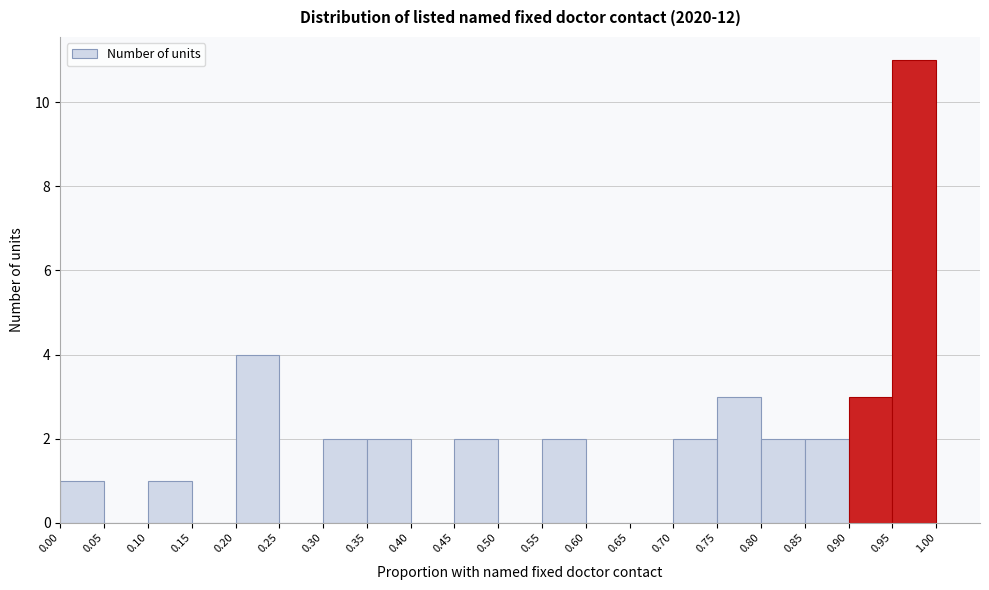

How tall is the bar that spans 0.55 to 0.60 on the x-axis? The values are not printed on the chart, so give them approximately, as read against the axis.

2